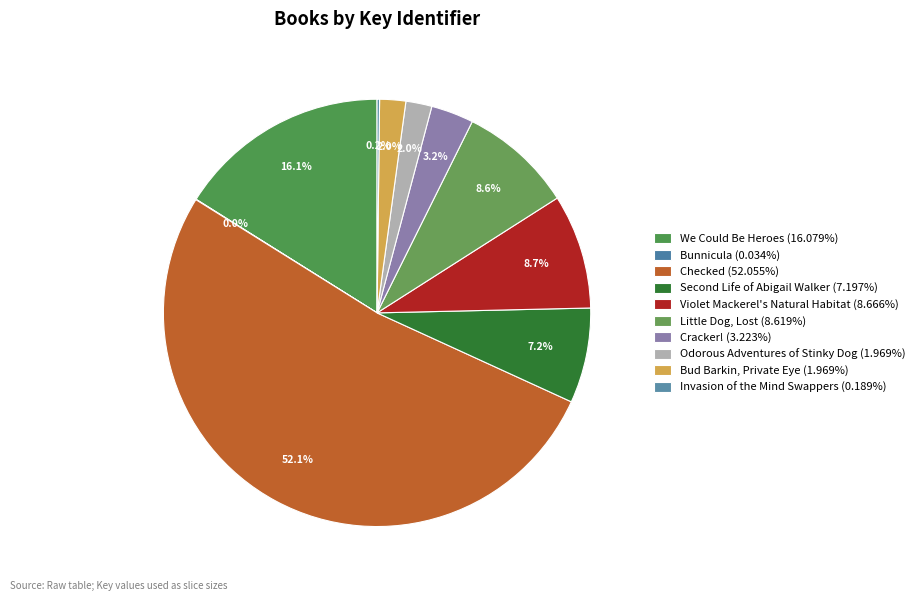

Rank the categories by value from highest to lowest.

Checked, We Could Be Heroes, Violet Mackerel's Natural Habitat, Little Dog, Lost, Second Life of Abigail Walker, Cracker!, Odorous Adventures of Stinky Dog, Bud Barkin, Private Eye, Invasion of the Mind Swappers, Bunnicula